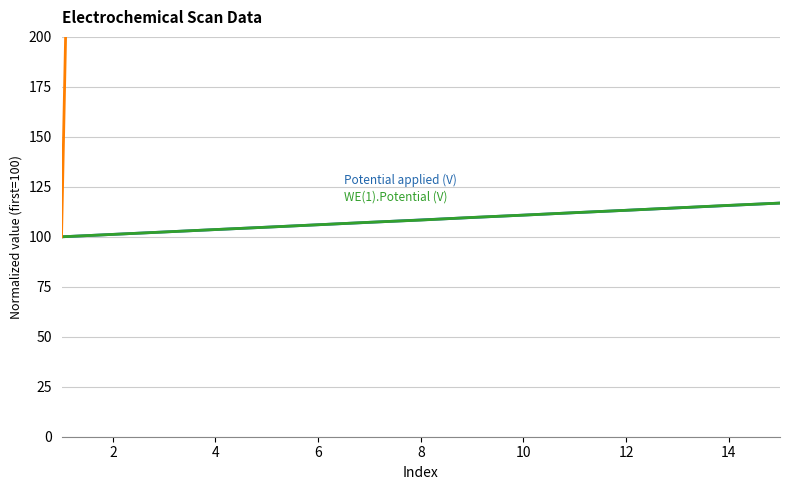

What is the maximum value for WE(1).Current (A)?

347178.8